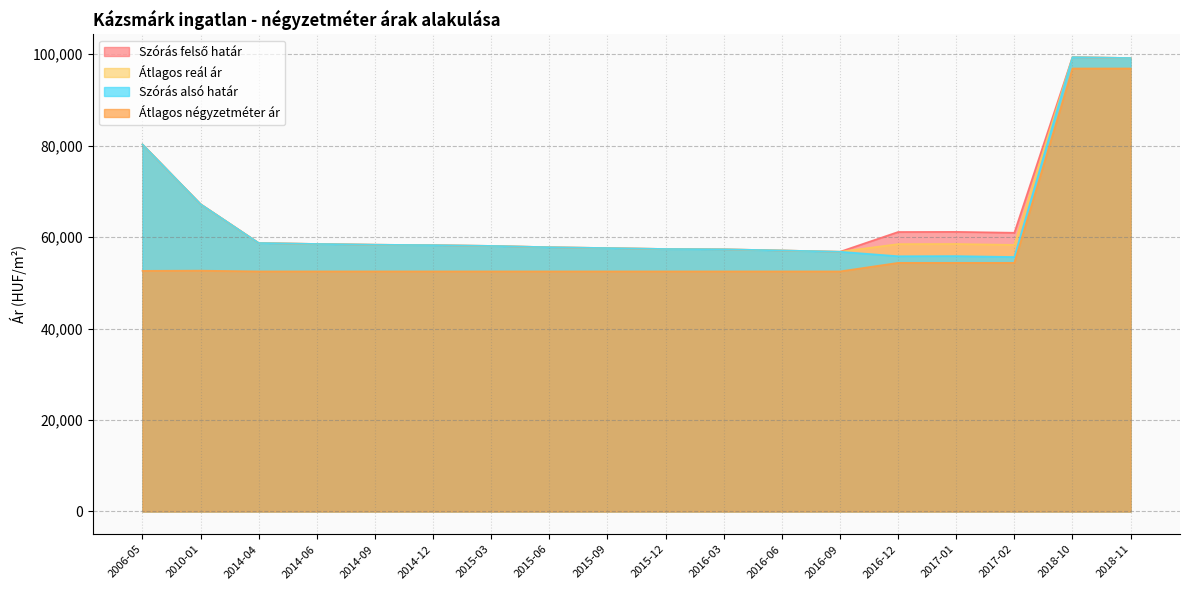

What are all the series names shown in the legend?

Átlagos négyzetméter ár, Szórás alsó határ, Szórás felső határ, Átlagos reál ár